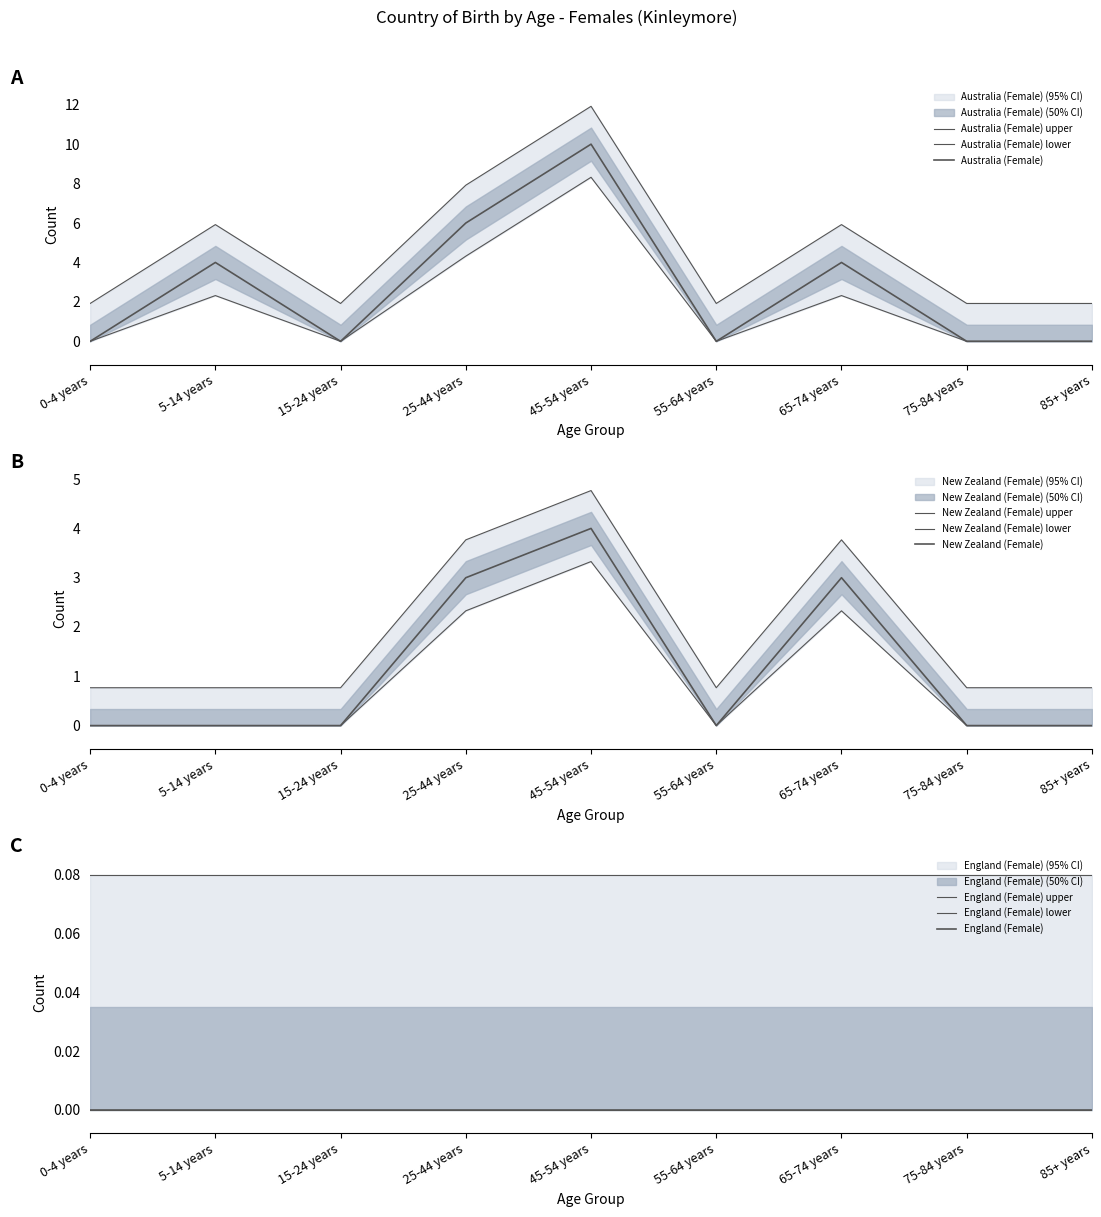

Which series has the largest range (max minus min)?

Australia (Female)